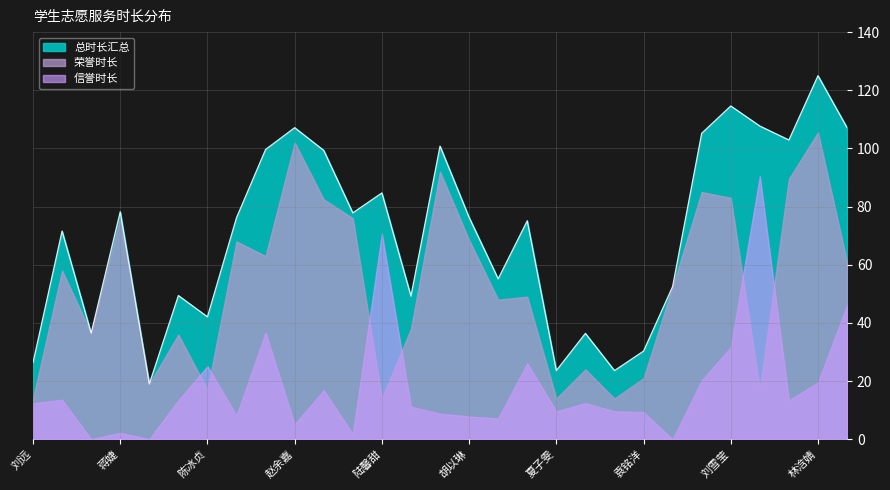

Which series changed the most between 陆馨甜 and 余爽?

荣誉时长